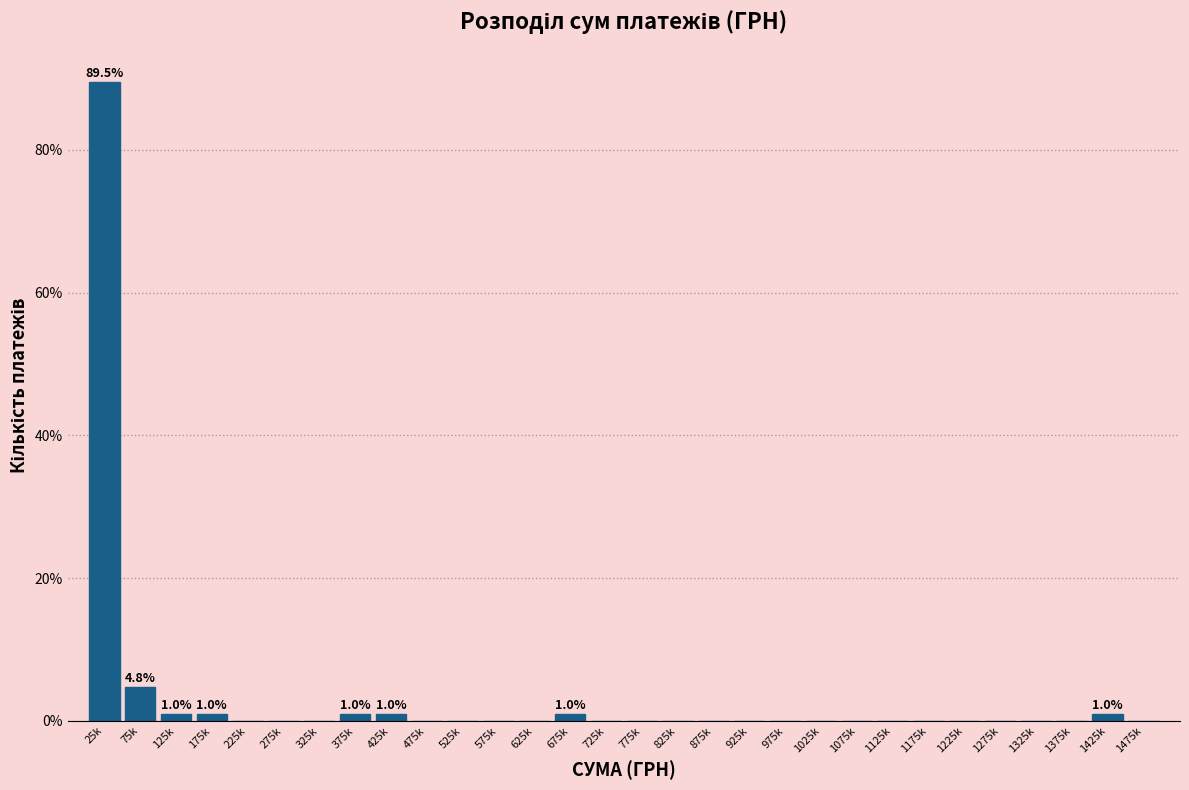

Reading right to left, extract all data points from this chart.

1475k=0.0	1425k=1.0	1375k=0.0	1325k=0.0	1275k=0.0	1225k=0.0	1175k=0.0	1125k=0.0	1075k=0.0	1025k=0.0	975k=0.0	925k=0.0	875k=0.0	825k=0.0	775k=0.0	725k=0.0	675k=1.0	625k=0.0	575k=0.0	525k=0.0	475k=0.0	425k=1.0	375k=1.0	325k=0.0	275k=0.0	225k=0.0	175k=1.0	125k=1.0	75k=4.8	25k=89.5